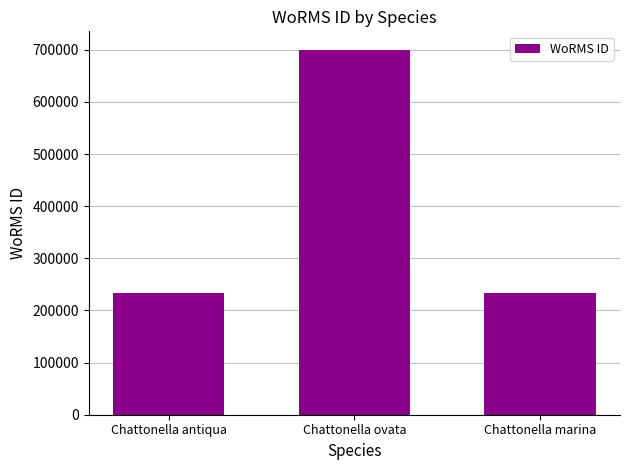

Is it true that the value at Chattonella marina is 233780?

True